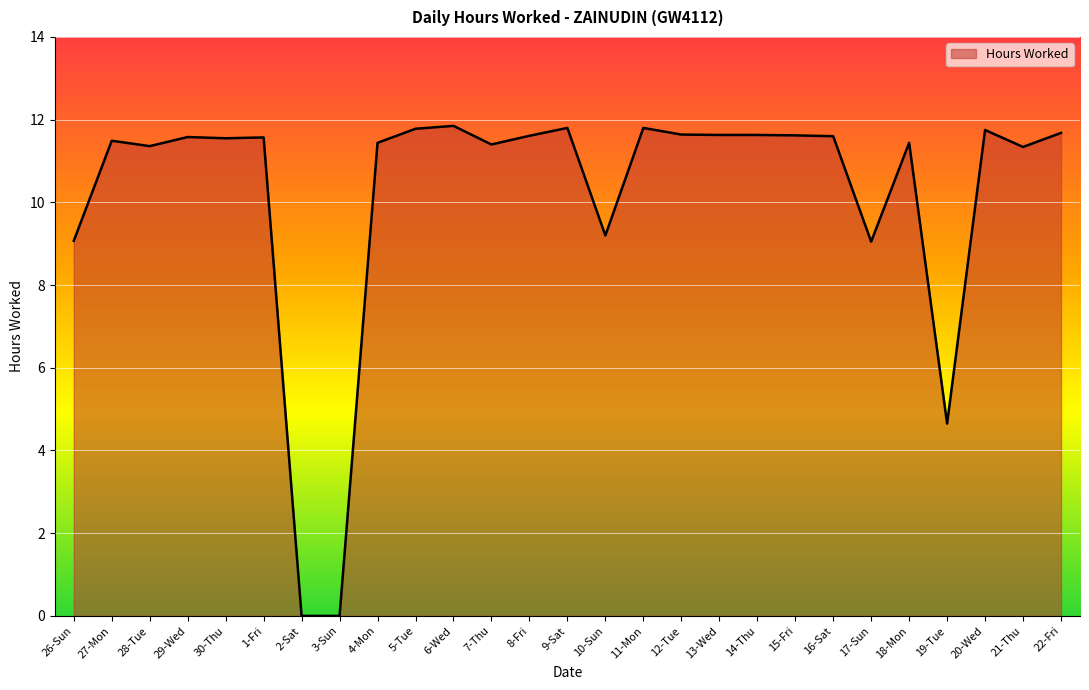

What position from the left is 4-Mon?

9